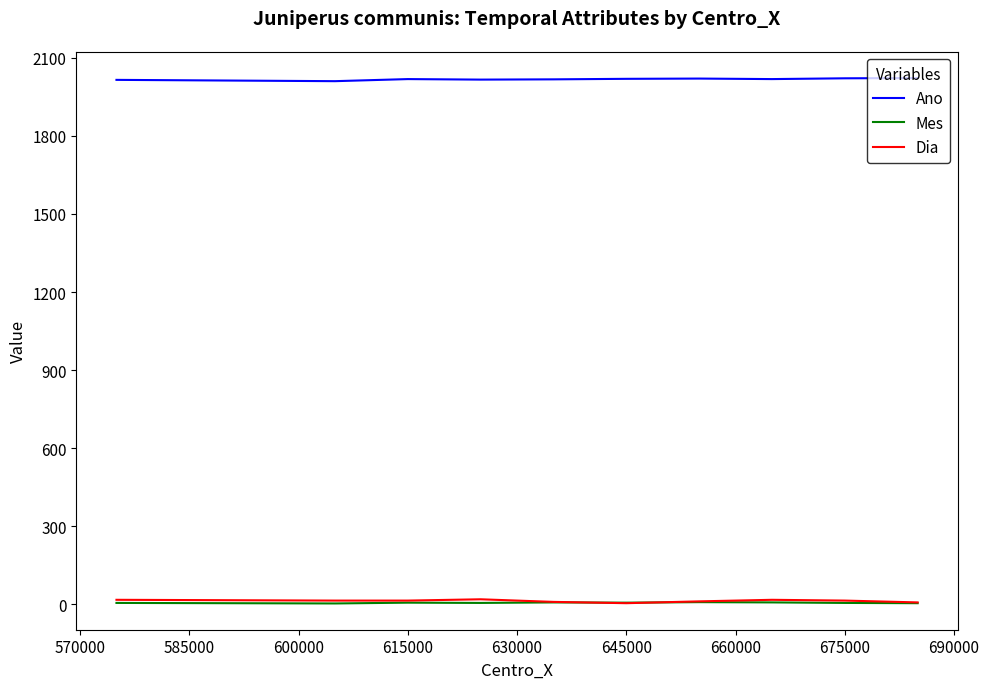

What is the greatest value displayed?

2022